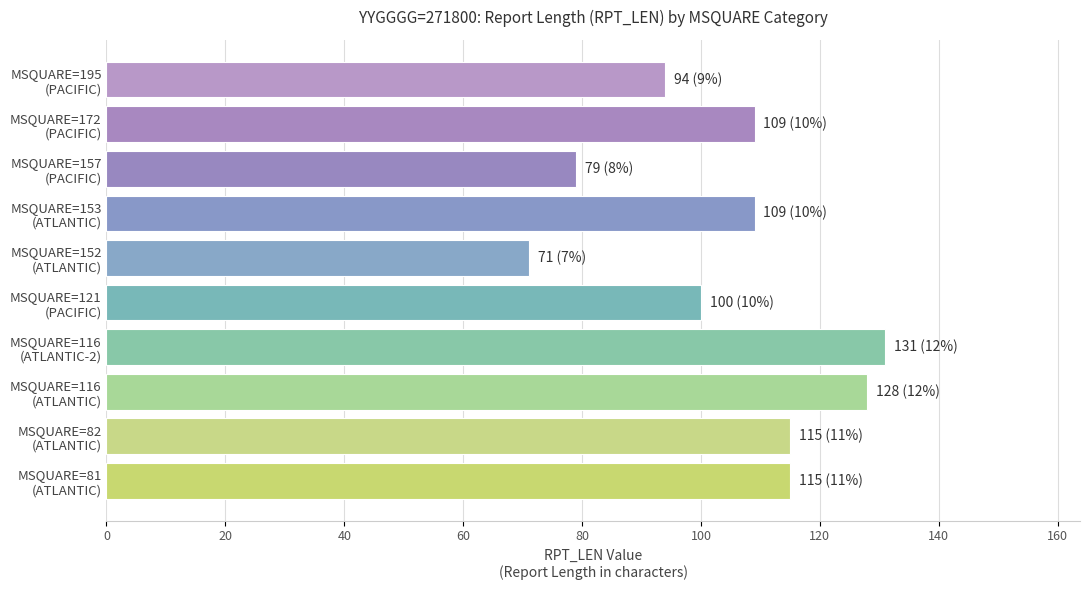

What is the difference between the maximum and minimum values?

60